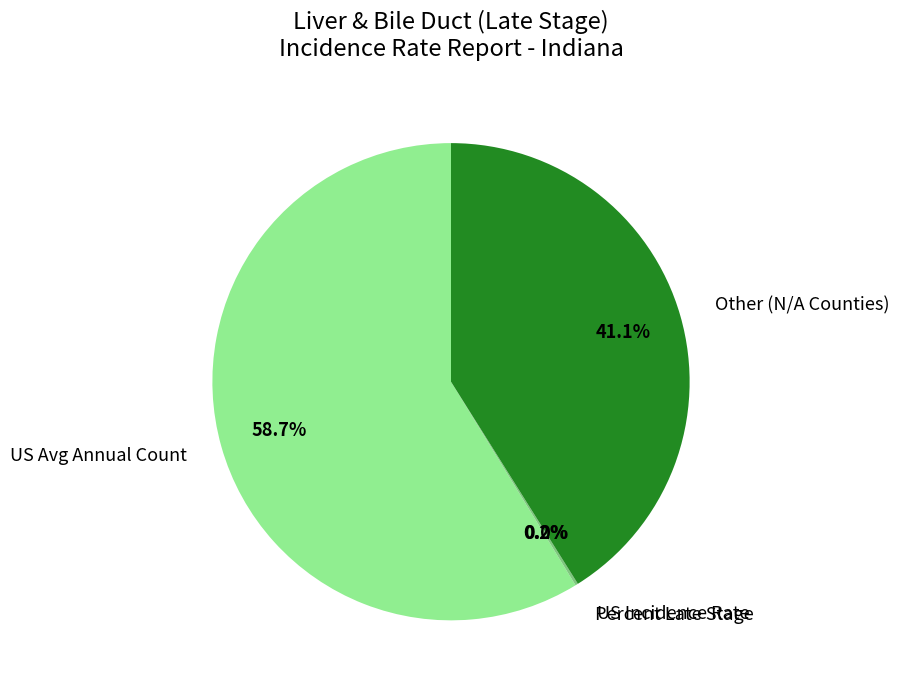

Which category has the biggest portion of the pie?

US Avg Annual Count